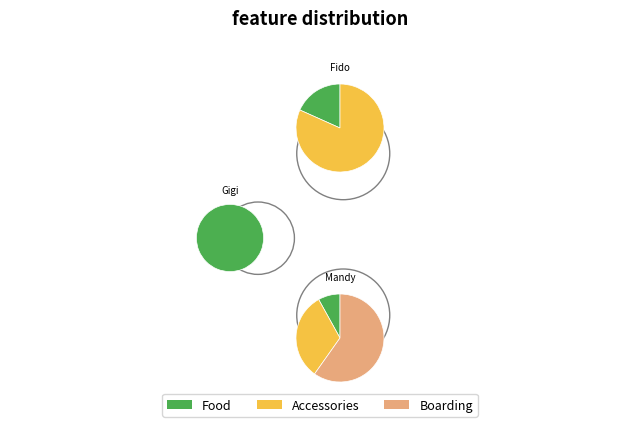

True or false: Gigi accounts for 69% of the total.

False